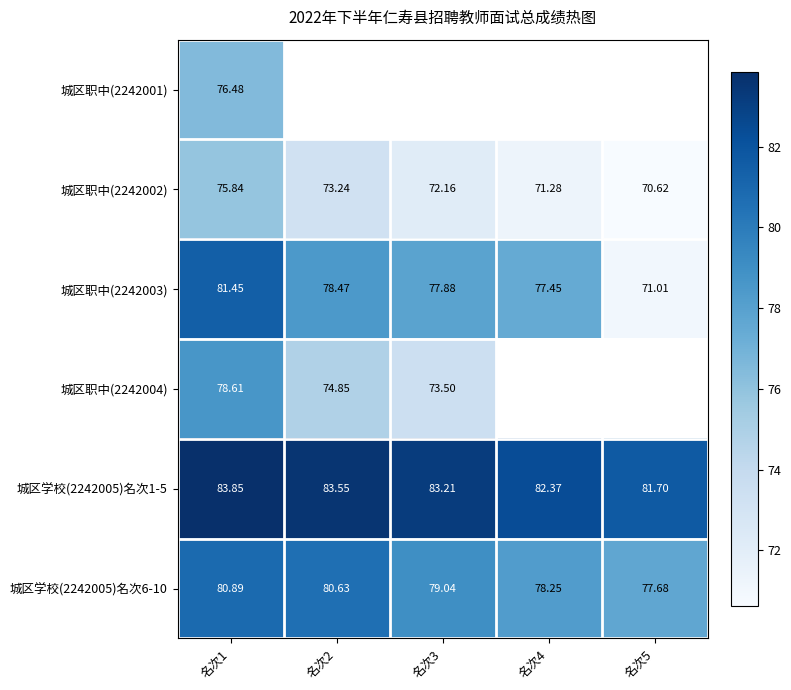

What is the difference between the second highest and second lowest values in the 城区职中(2242003) series?

1.0